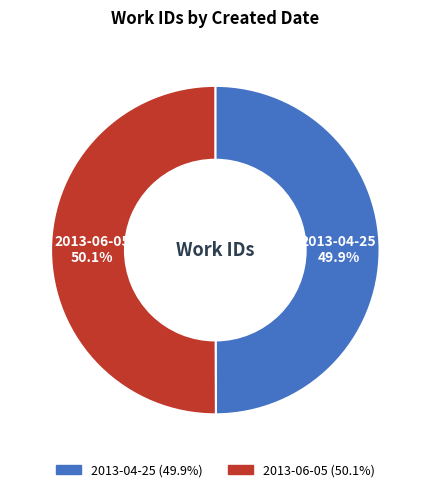

To the nearest percent, what is the average slice percentage?

50%